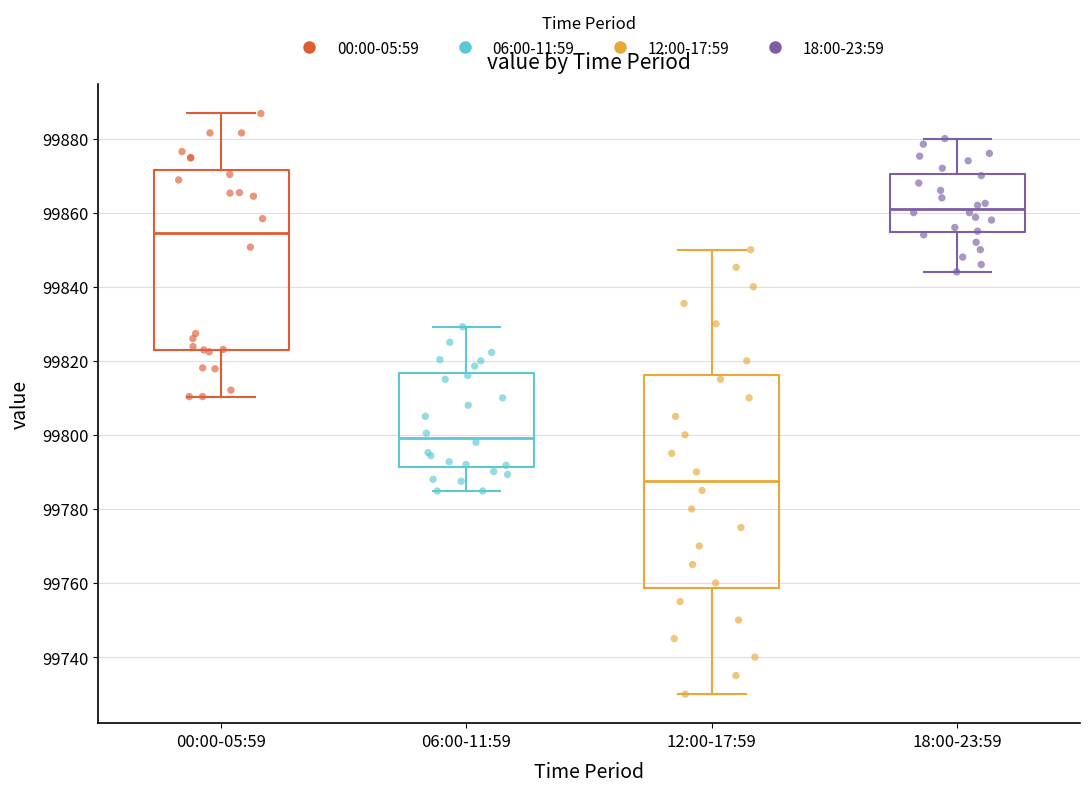

Which box's median line is the lowest?

12:00-17:59